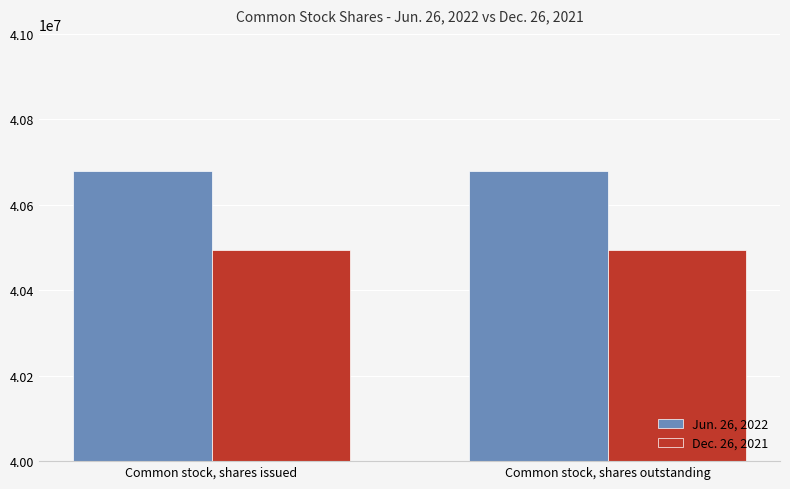

True or false: Dec. 26, 2021 has a value of 40493969 at Common stock, shares issued.

True